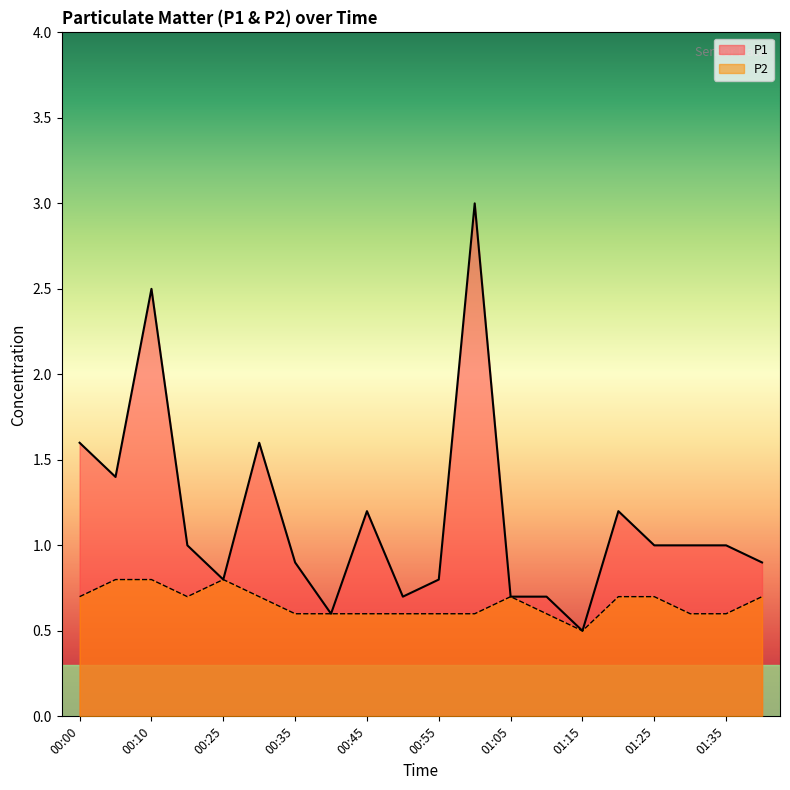

At how many categories does at least one series exceed 2?

2